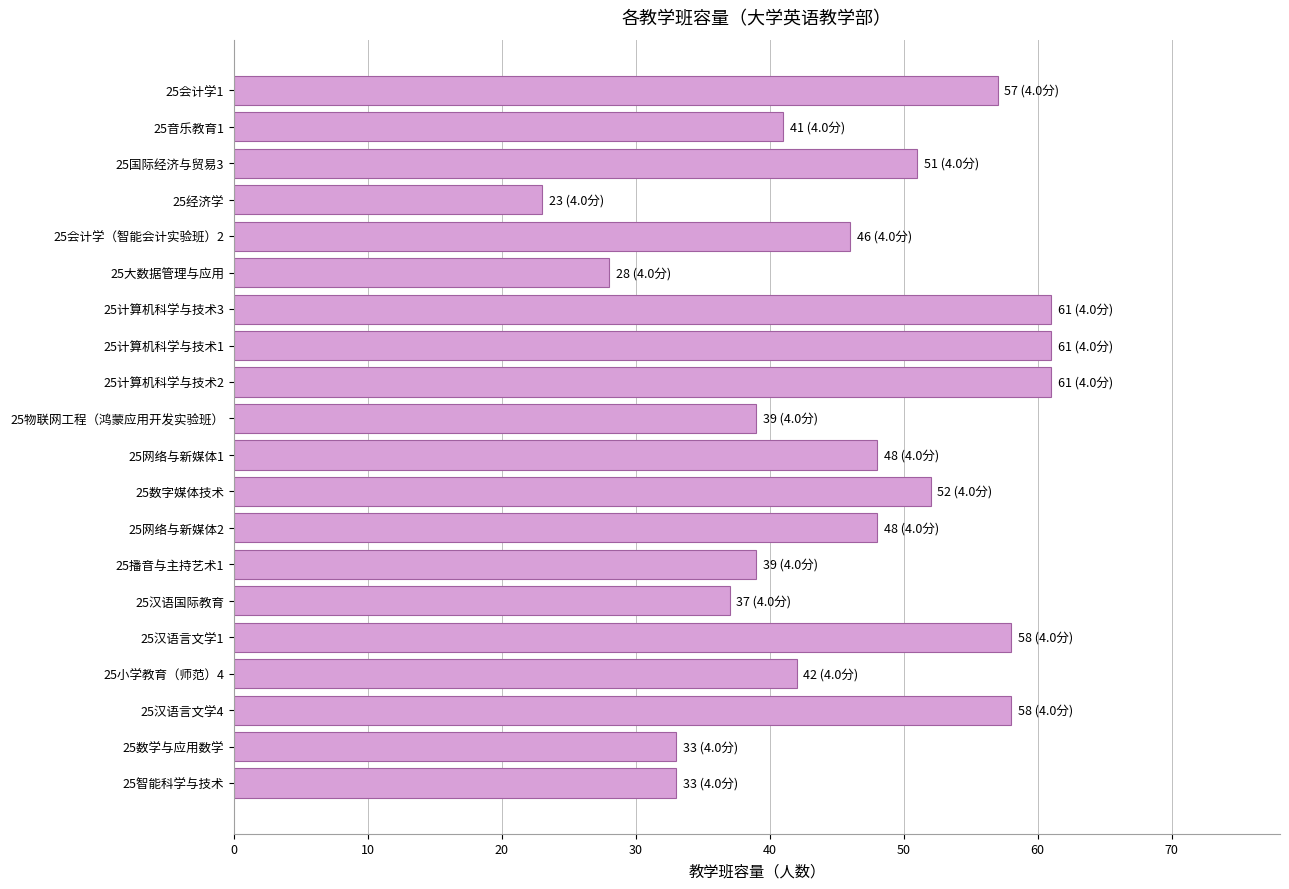

How many values are below 48?

10